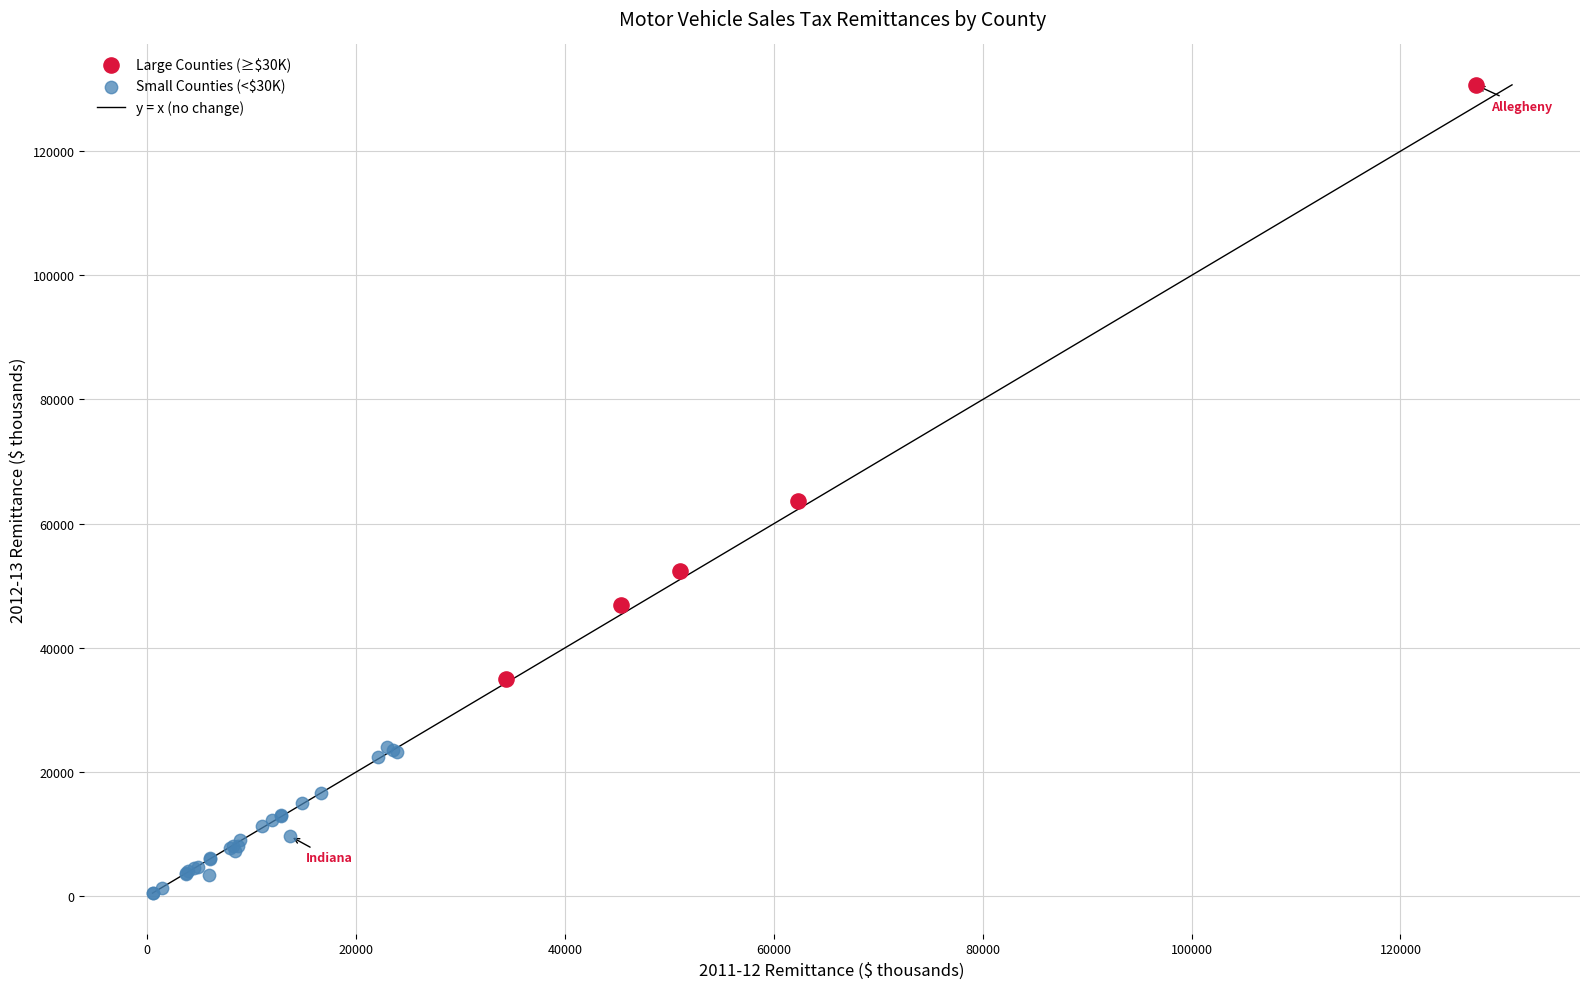

Which series has the widest spread of Y values?

Large Counties (≥$30K)